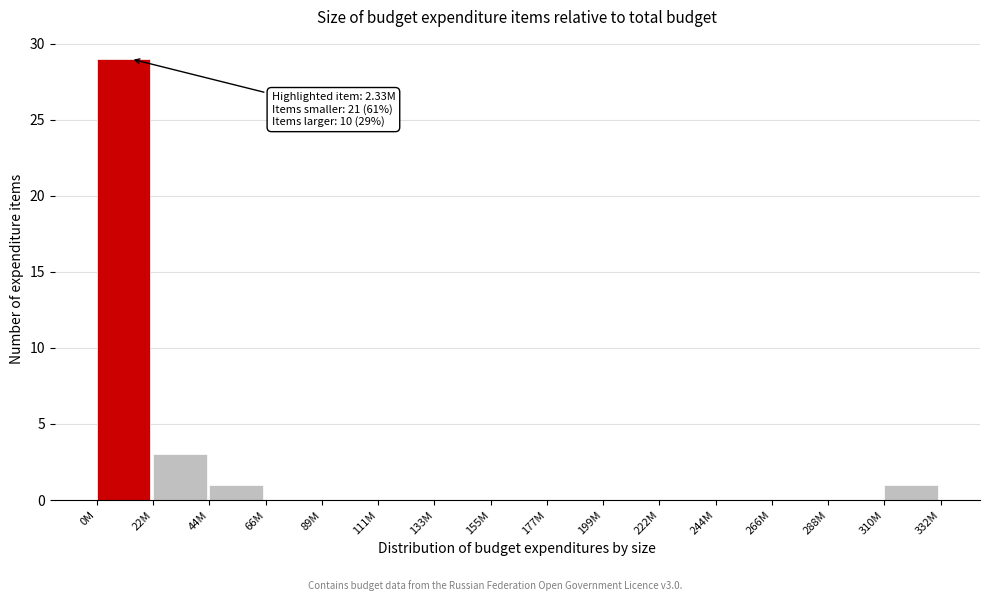

Reading left to right, list all the values displayed in this chart.

0M=29	22M=3	44M=1	66M=0	89M=0	111M=0	133M=0	155M=0	177M=0	199M=0	222M=0	244M=0	266M=0	288M=0	310M=1